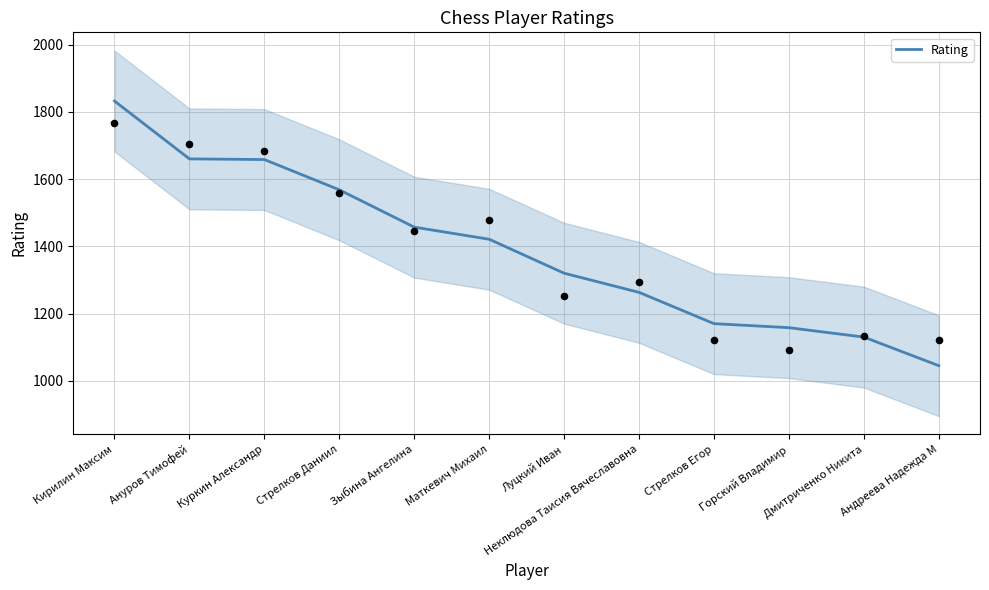

What is the ratio of the value at Дмитриченко Никита to the value at Неклюдова Таисия Вячеславовна?

0.9